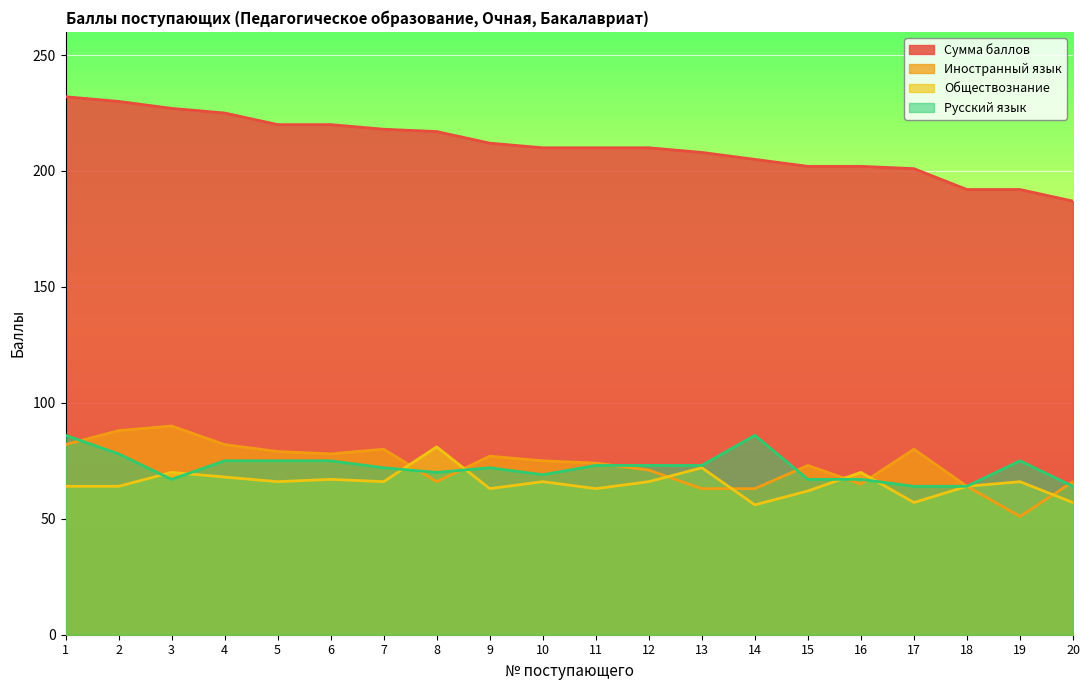

Is it true that Иностранный язык equals 85 at 16?

False